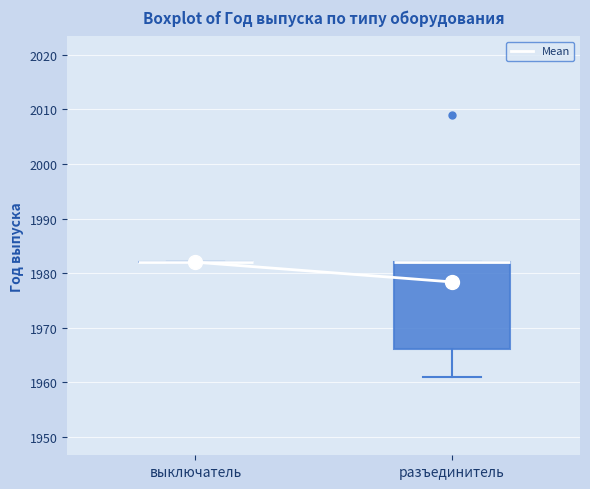

Where is the upper edge of the box for разъединитель on the y-axis? The values are not printed on the chart, so give them approximately, as read against the axis.

1982